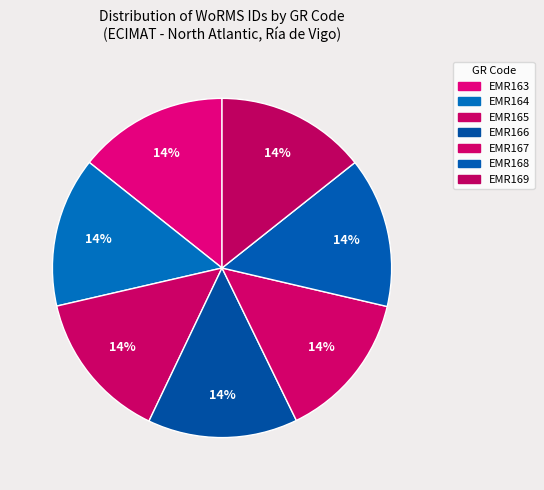

To the nearest percent, what is the average slice percentage?

14%